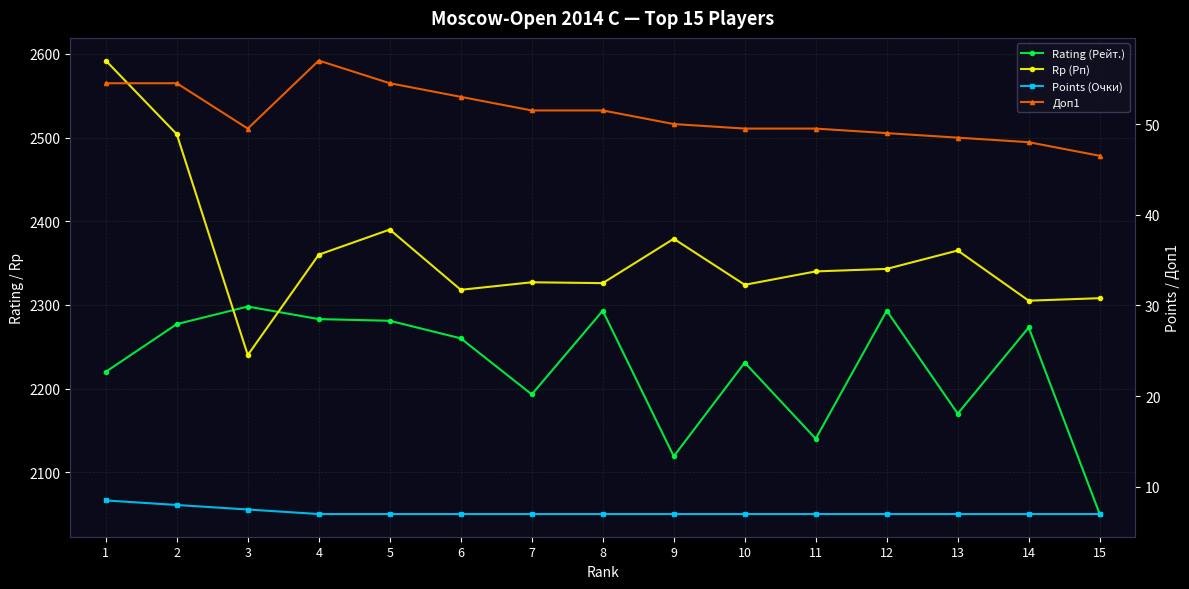

What is the difference between the maximum and minimum values in the Rating (Рейт.) series?

248.0